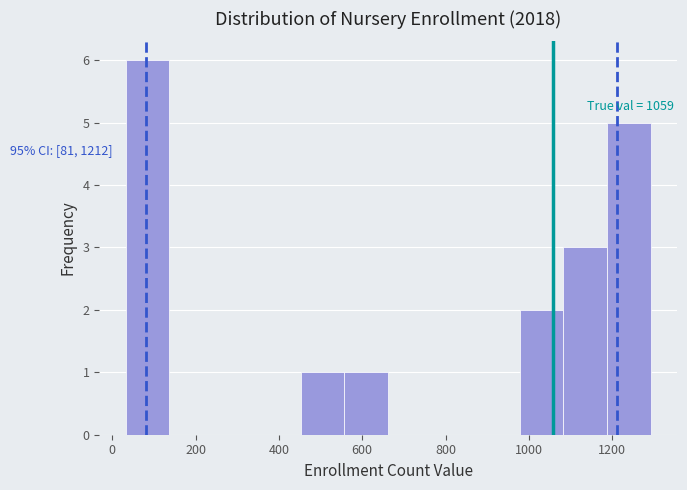

Which range on the x-axis has the tallest bar?

40 to 140